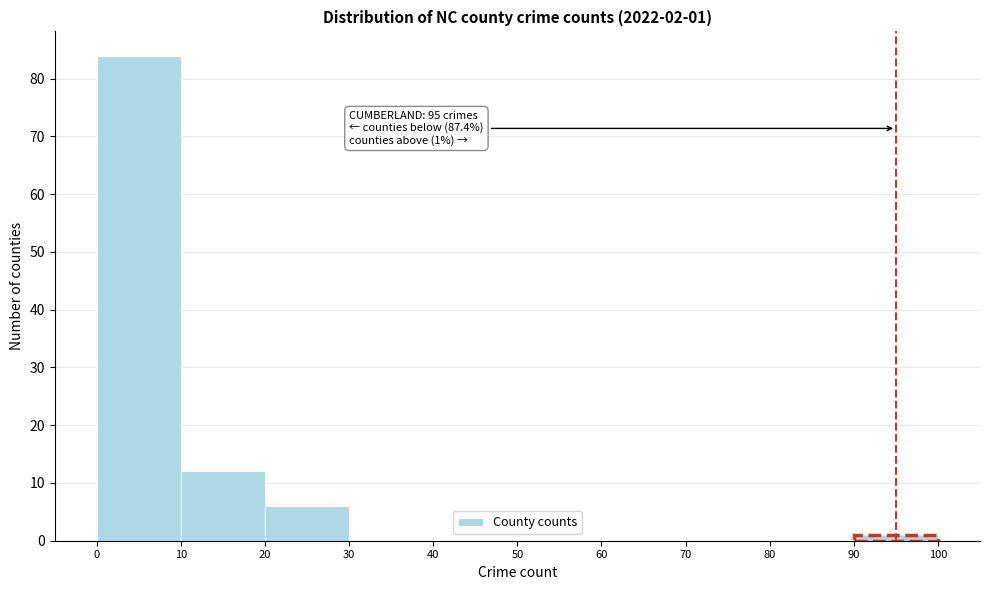

Over which range of the x-axis is the bar tallest?

0 to 10